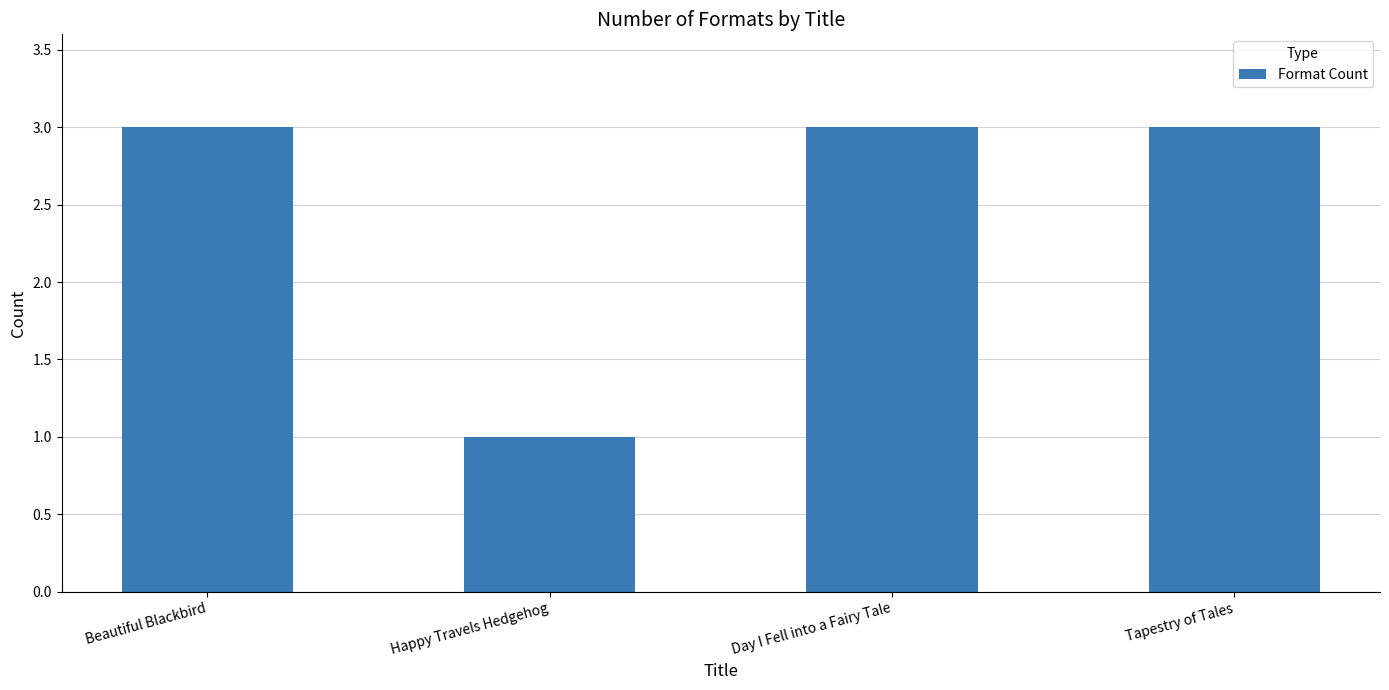

The value at Day I Fell into a Fairy Tale is 1. True or false?

False